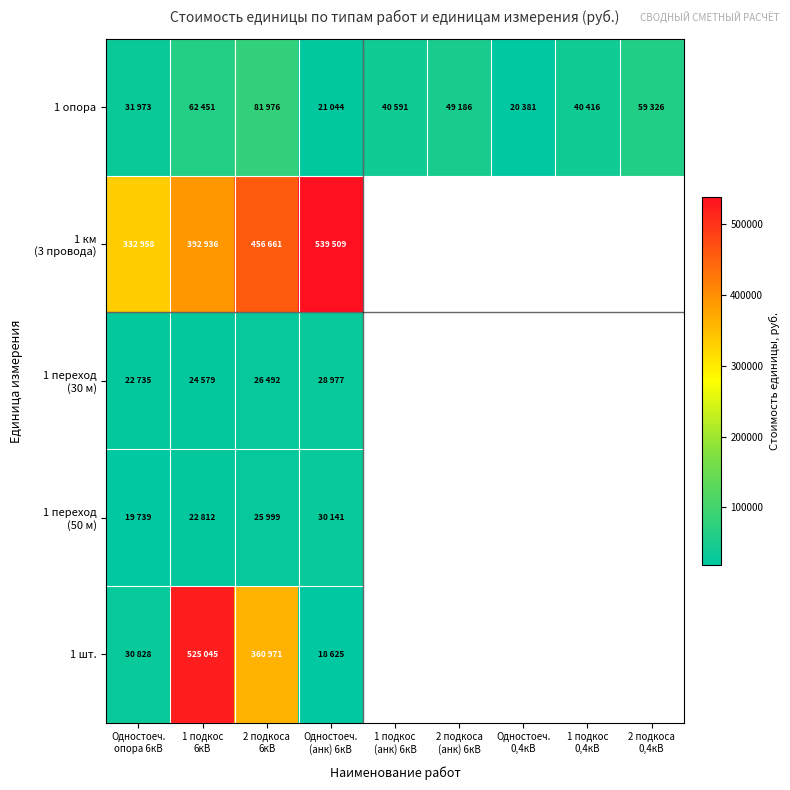

The 1 переход (30 м) series shows 22735.0 at Одностоеч. опора 6кВ. True or false?

True